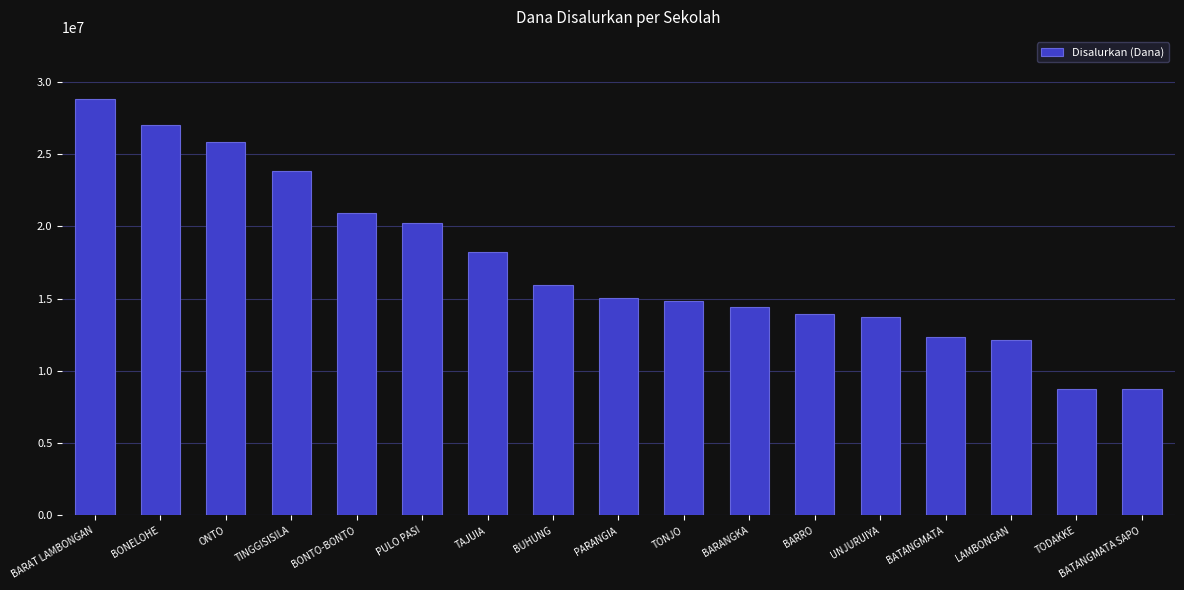

What is the label of the 17th bar from the right?

BARAT LAMBONGAN